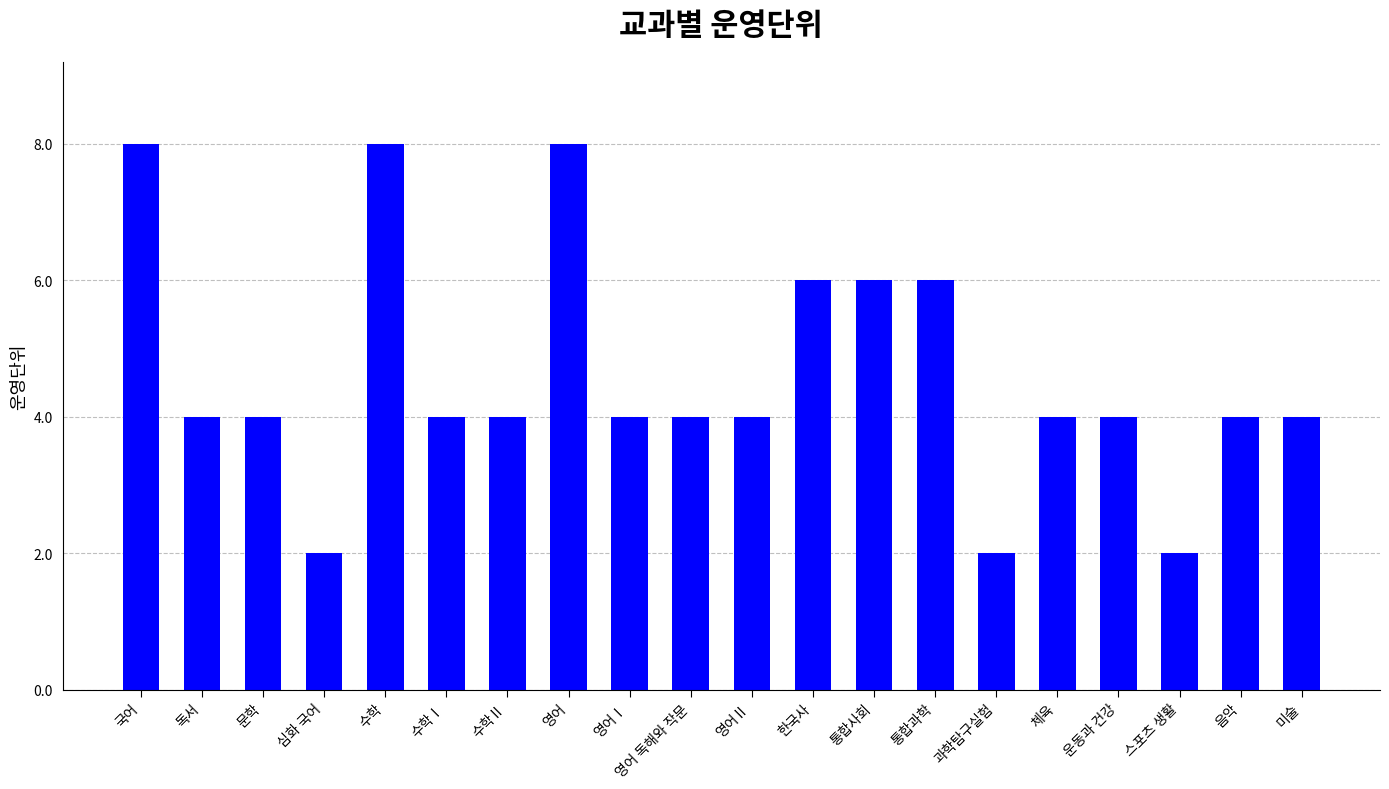

Which has a higher value, 통합사회 or 과학탐구실험?

통합사회